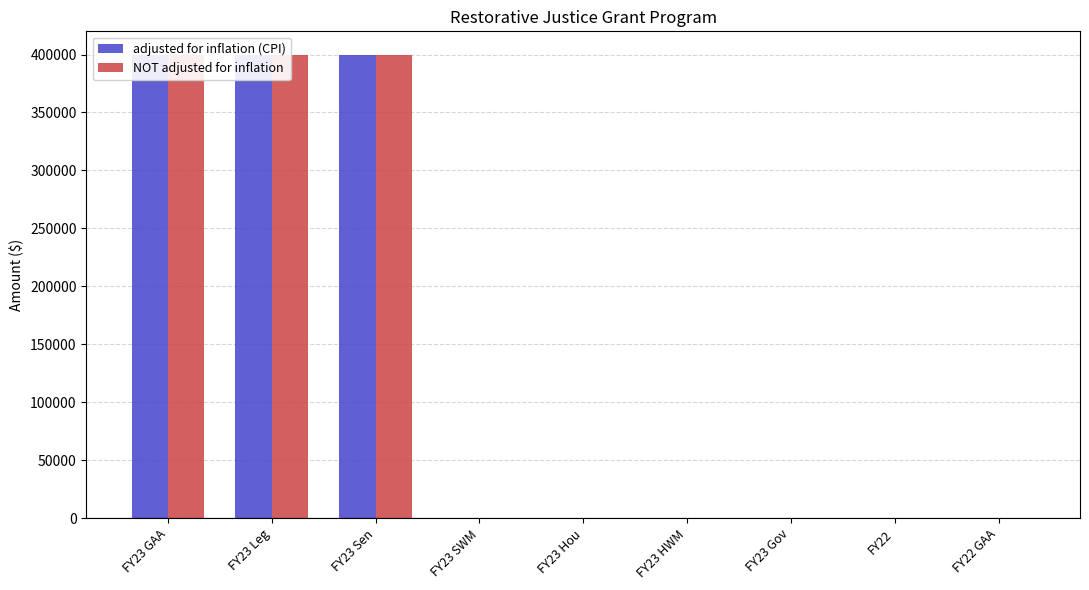

How many series are shown in this chart?

2